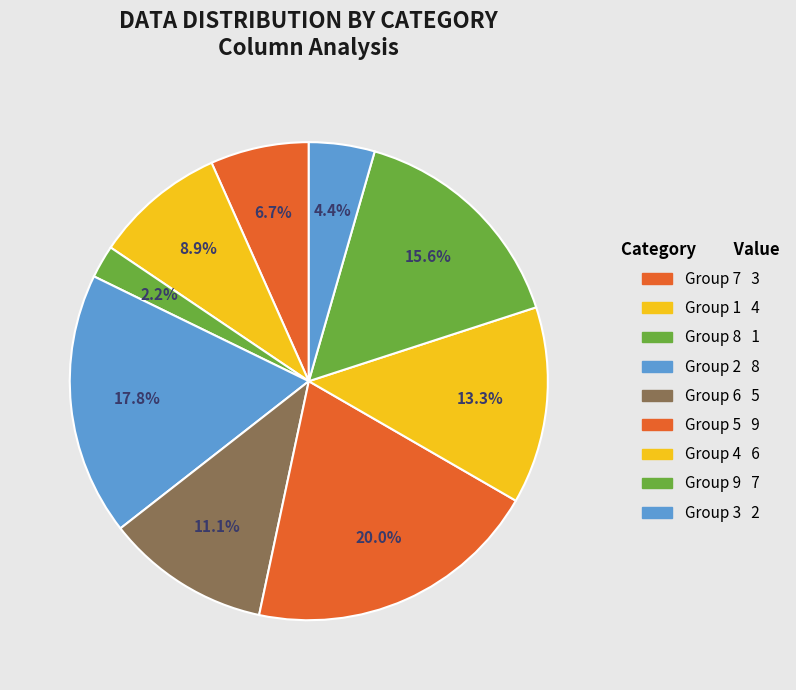

Count the number of slices in the pie.

9